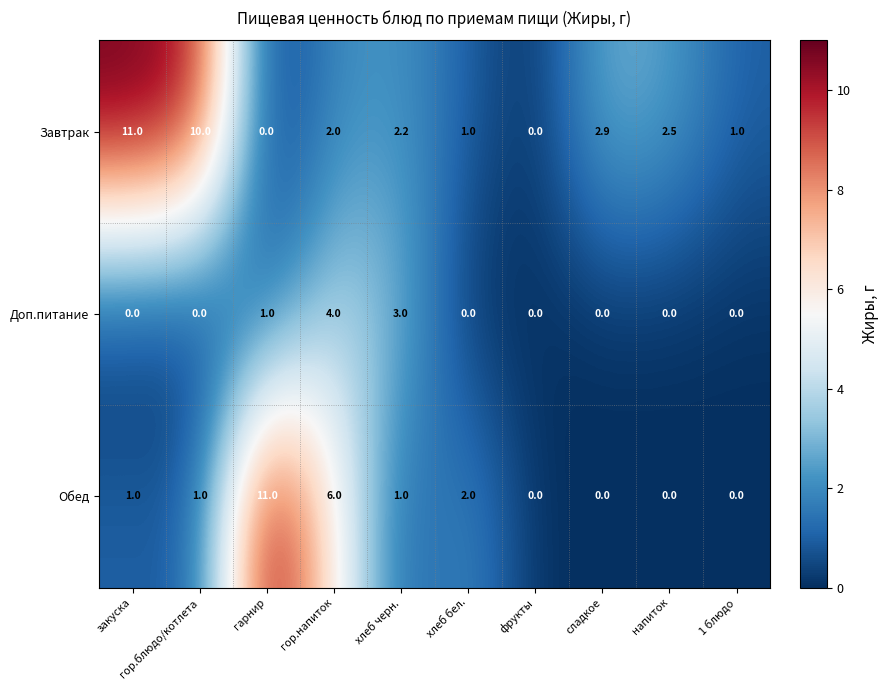

What is the total value across all series at гор.напиток?

12.0